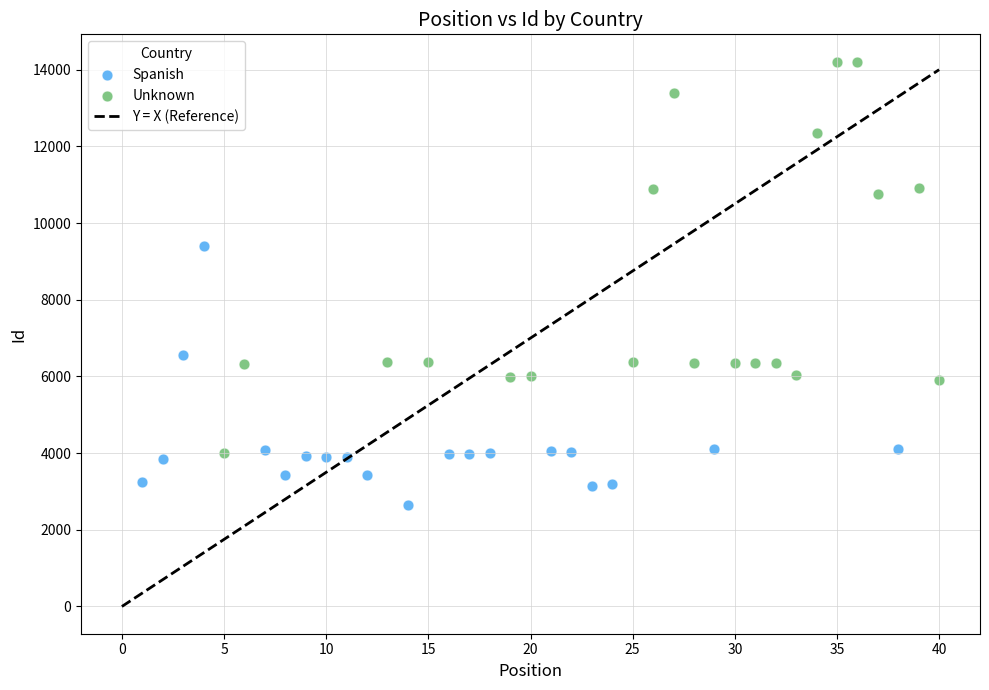

Which series contains the highest Y value?

Unknown